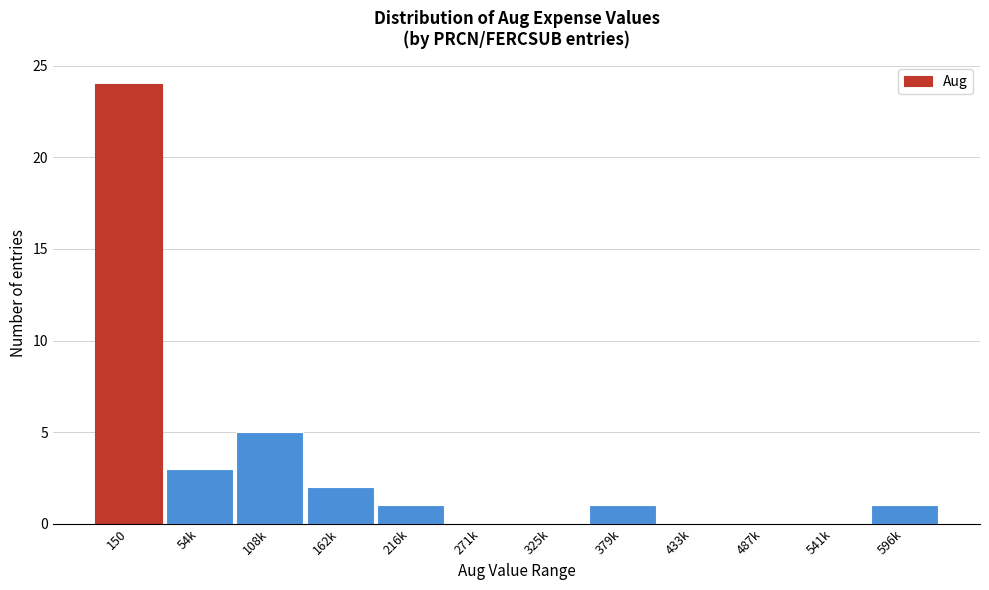

Reading right to left, list all the values displayed in this chart.

596k=1	541k=0	487k=0	433k=0	379k=1	325k=0	271k=0	216k=1	162k=2	108k=5	54k=3	150=24